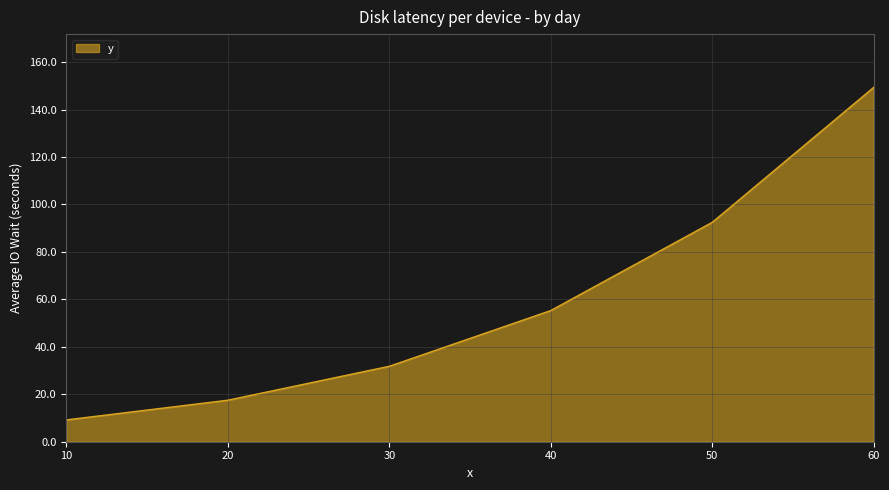

Rank the categories by value from highest to lowest.

60, 50, 40, 30, 20, 10